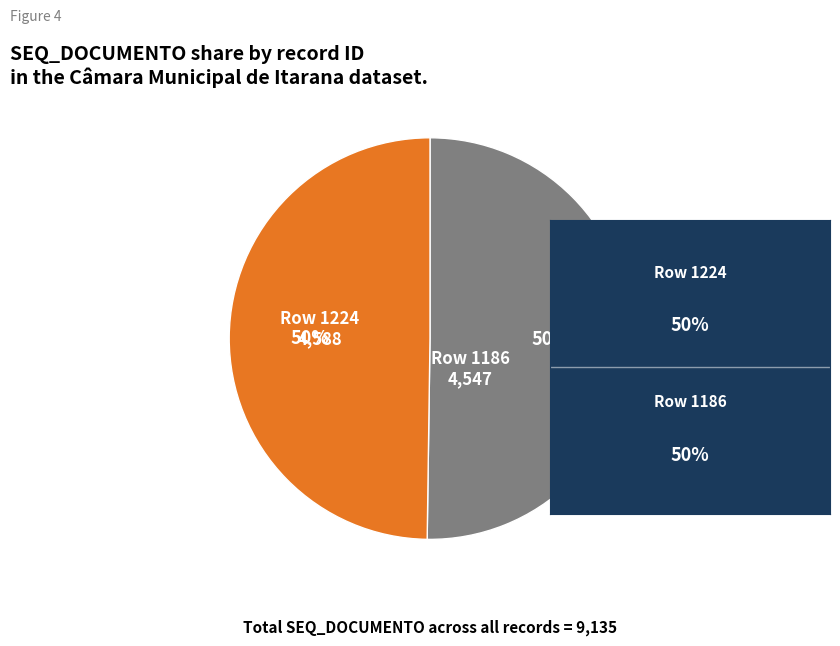

To the nearest percent, what is the average slice percentage?

50%